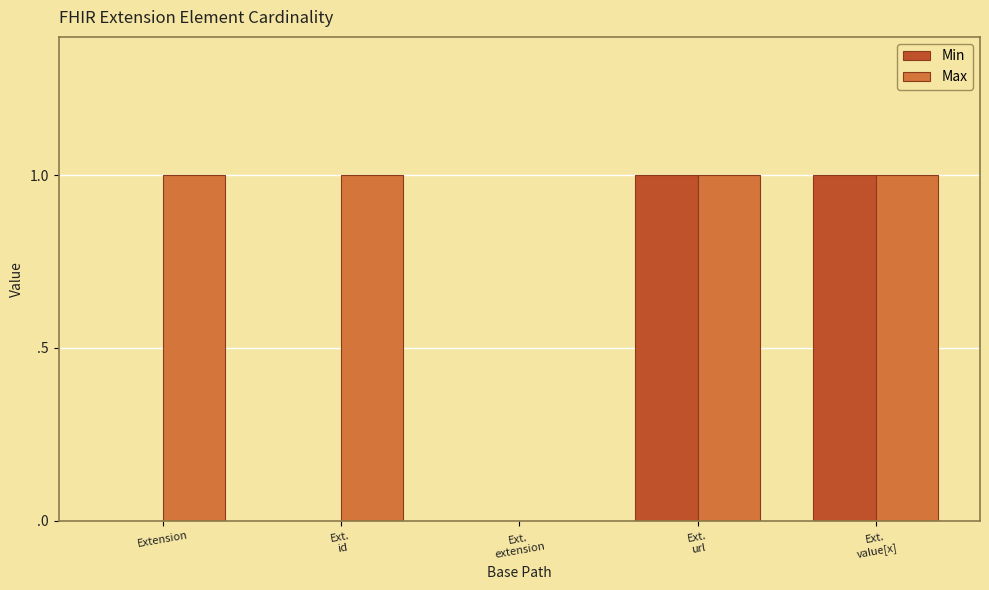

Are the bars horizontal?

No